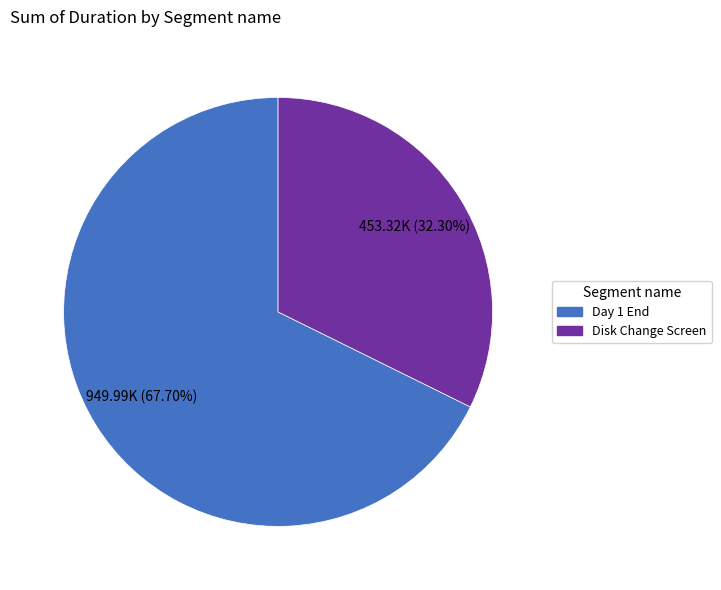

What is the total percentage of Disk Change Screen and Day 1 End?

100.0%